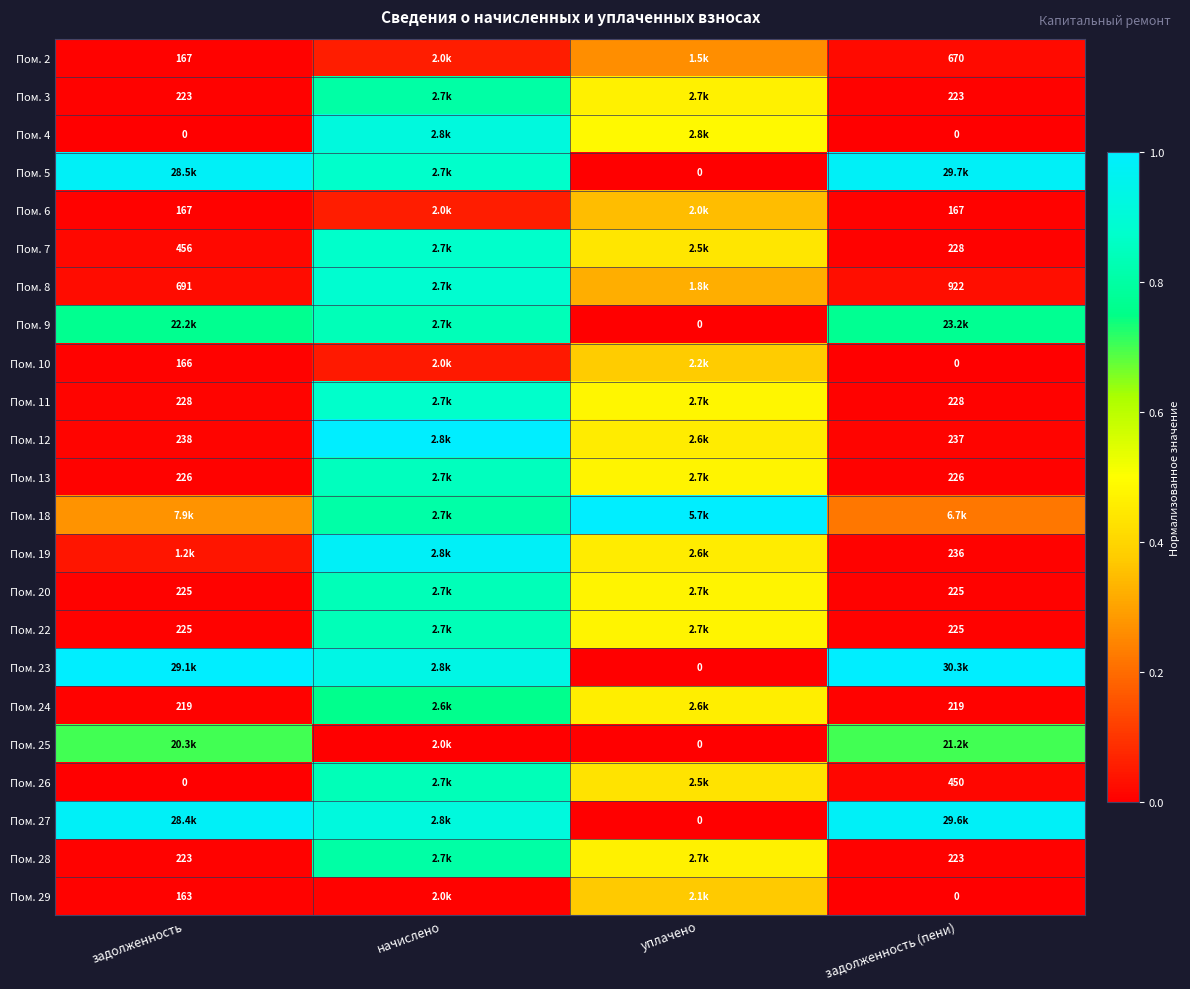

Which series has the largest total across all categories?

Пом. 23